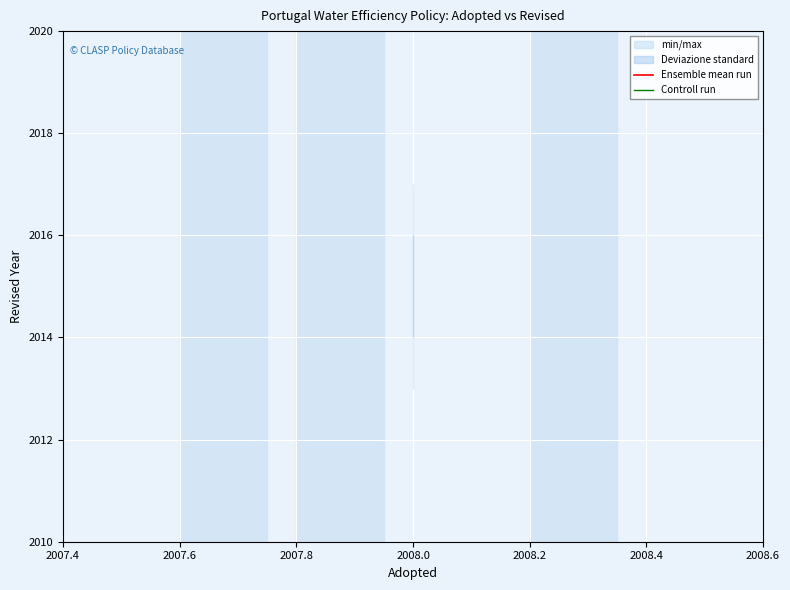

How many lines are shown in the chart?

2